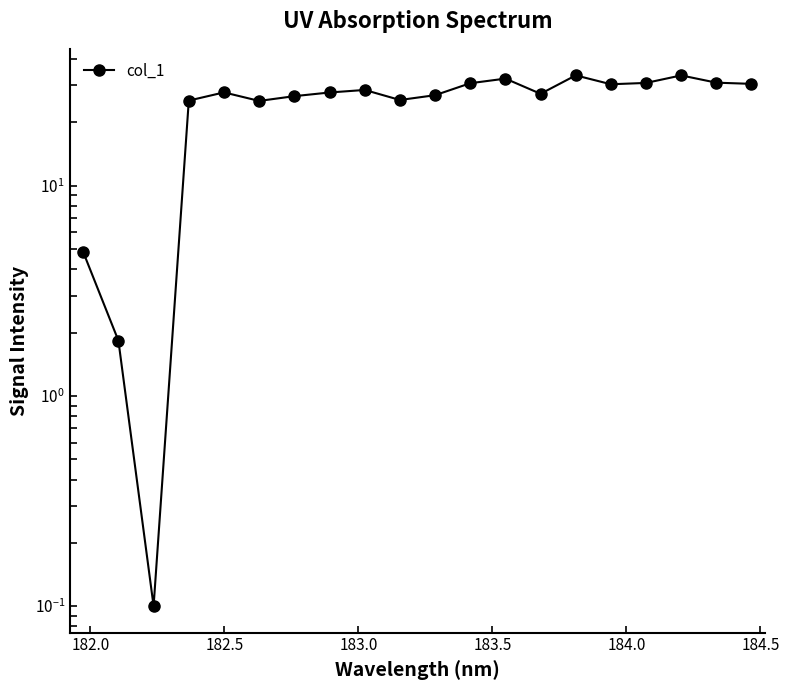

How many interior local valleys (lower than both neighbors) does the data have?

5